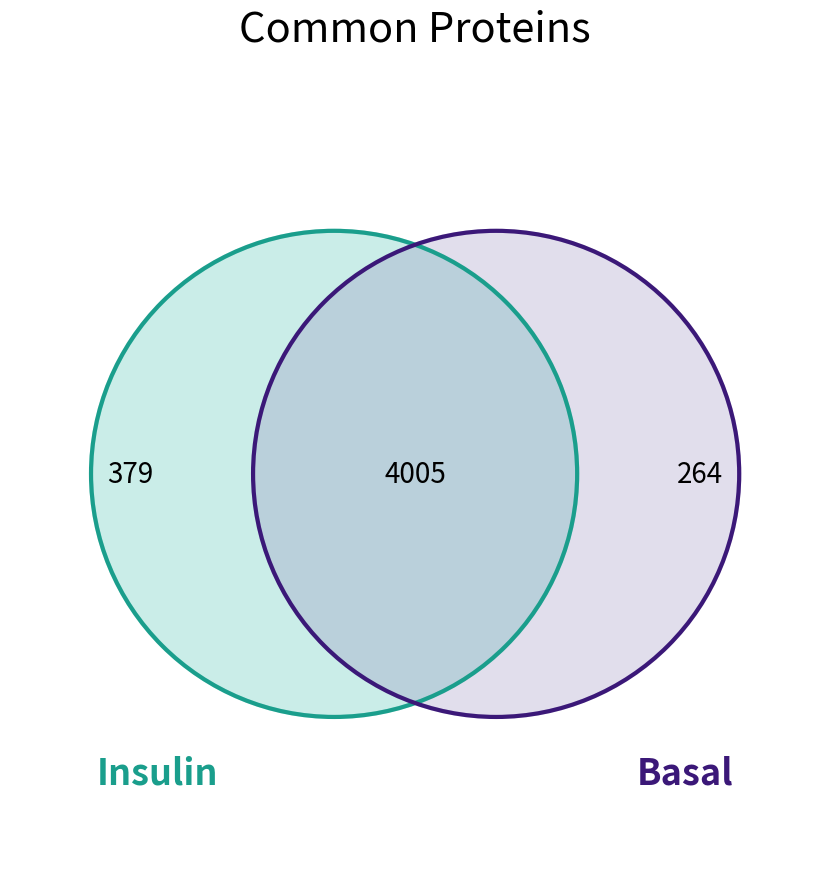

The 10 slice represents 9% of the pie. True or false?

False